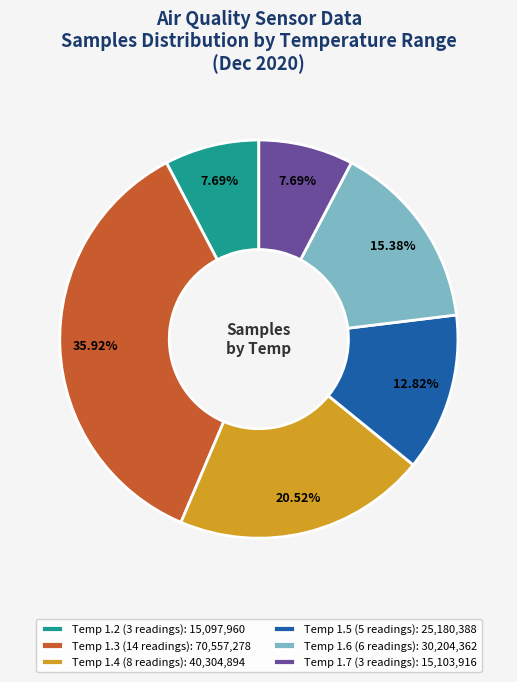

Which category has the biggest portion of the pie?

Temp 1.3 (14 readings): 70,557,278